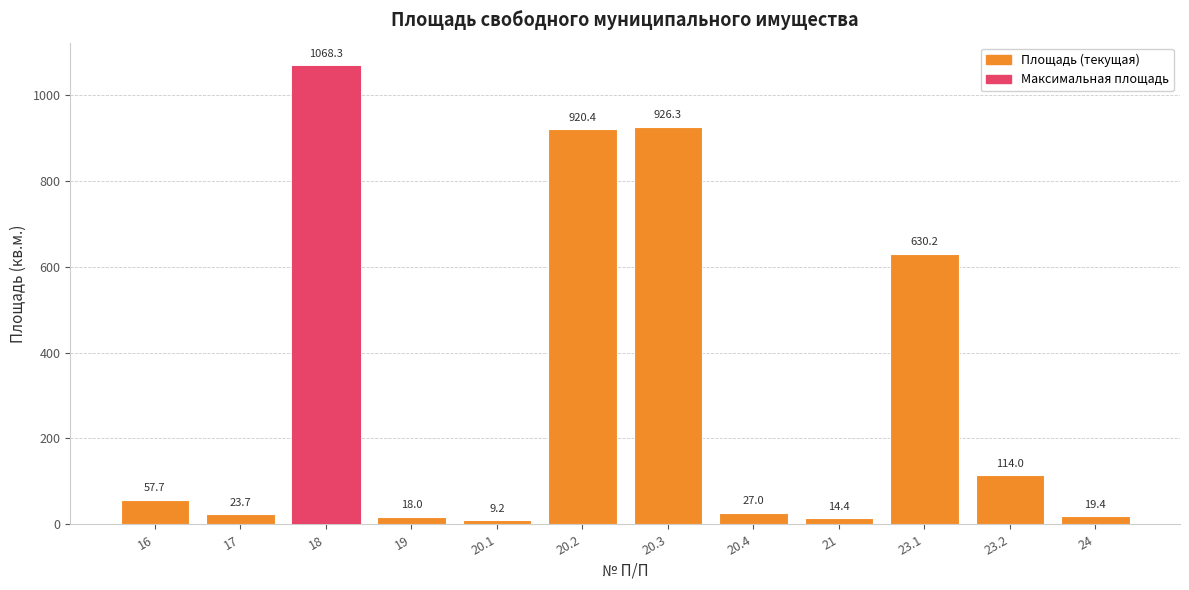

Where is the data nearest to the value 538?

23.1